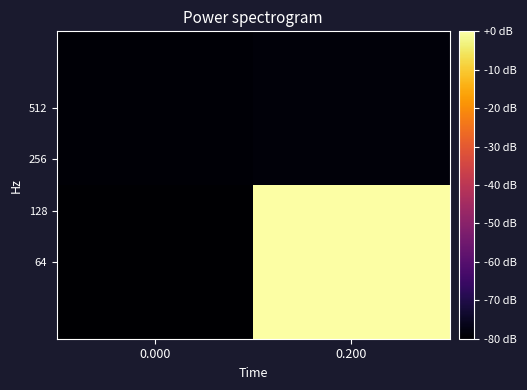

Reading right to left, what are all the values shown in this chart?

64: 0.200=0.0	0.000=-80.0
512: 0.200=-78.7	0.000=-79.1